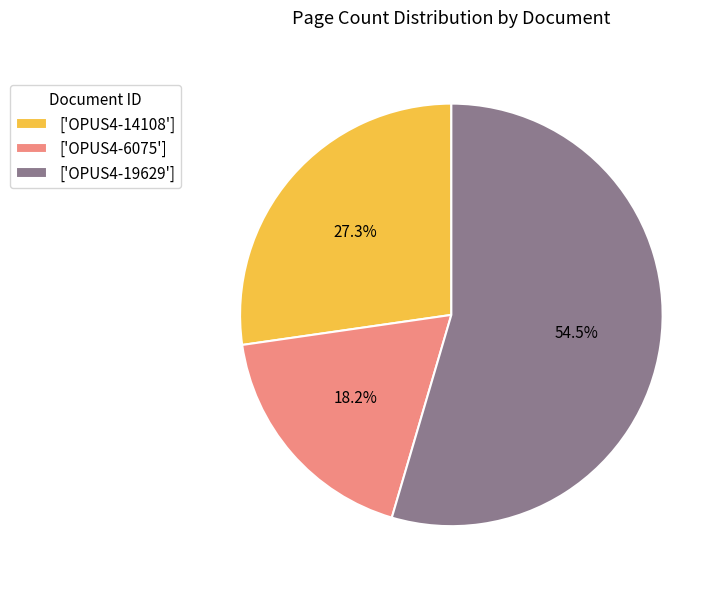

Count the number of slices in the pie.

3